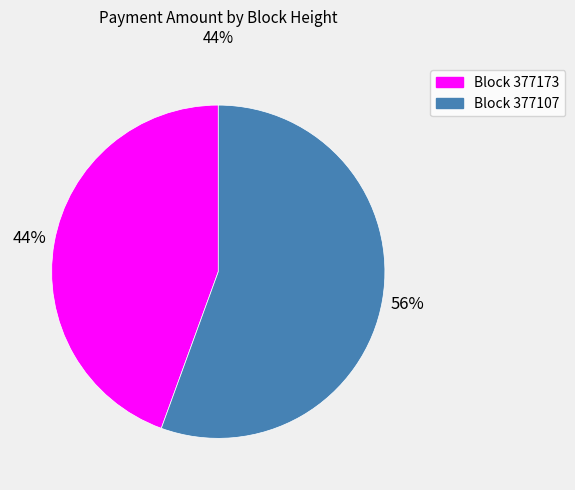

What is the largest slice in the pie chart?

Block 377107